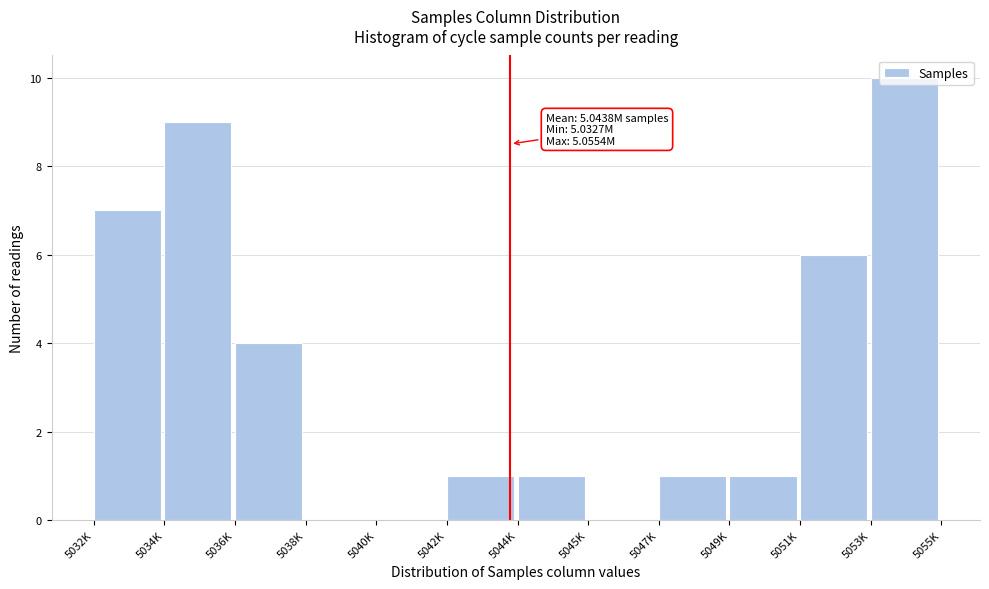

At which category does the chart reach its peak across all series?

5053K